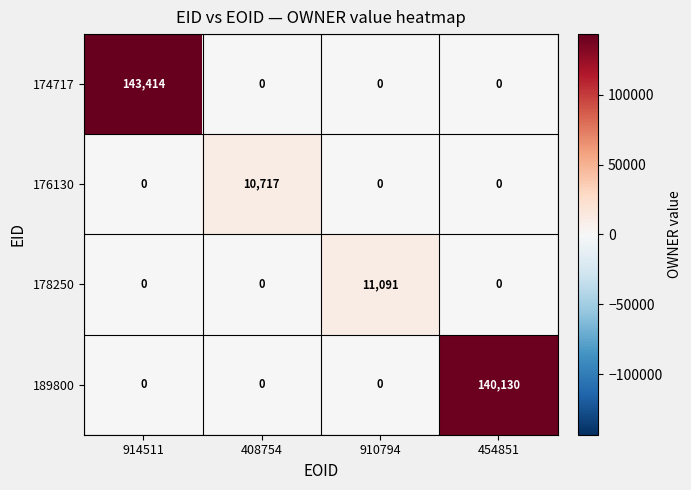

The value of 178250 at 910794 is 11091. True or false?

True